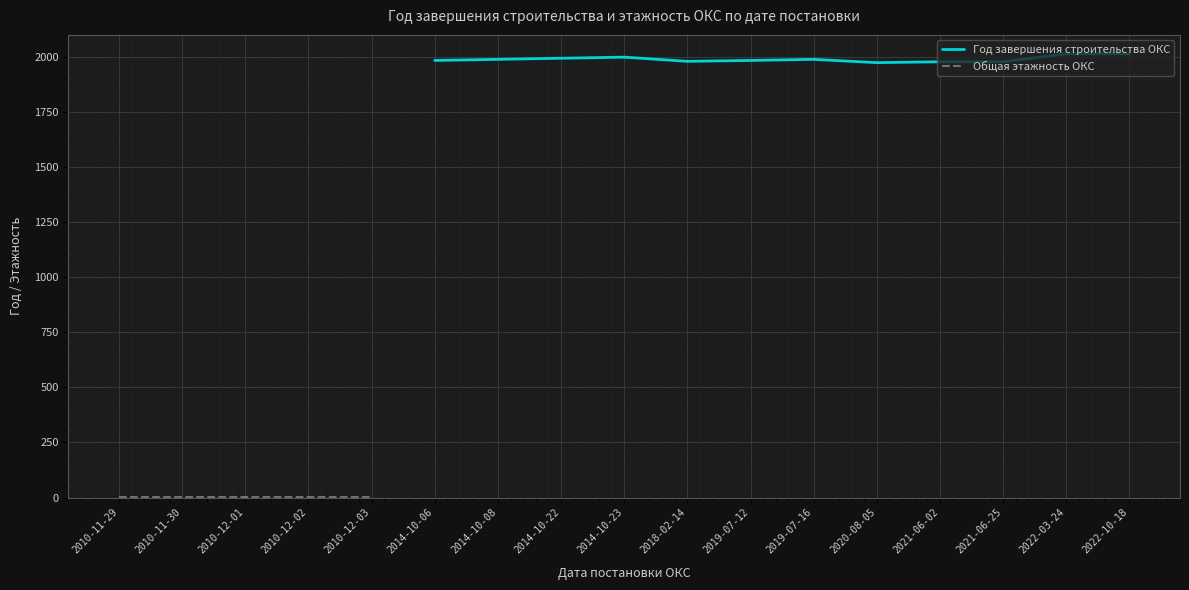

What are all the series names shown in the legend?

Год завершения строительства ОКС, Общая этажность ОКС